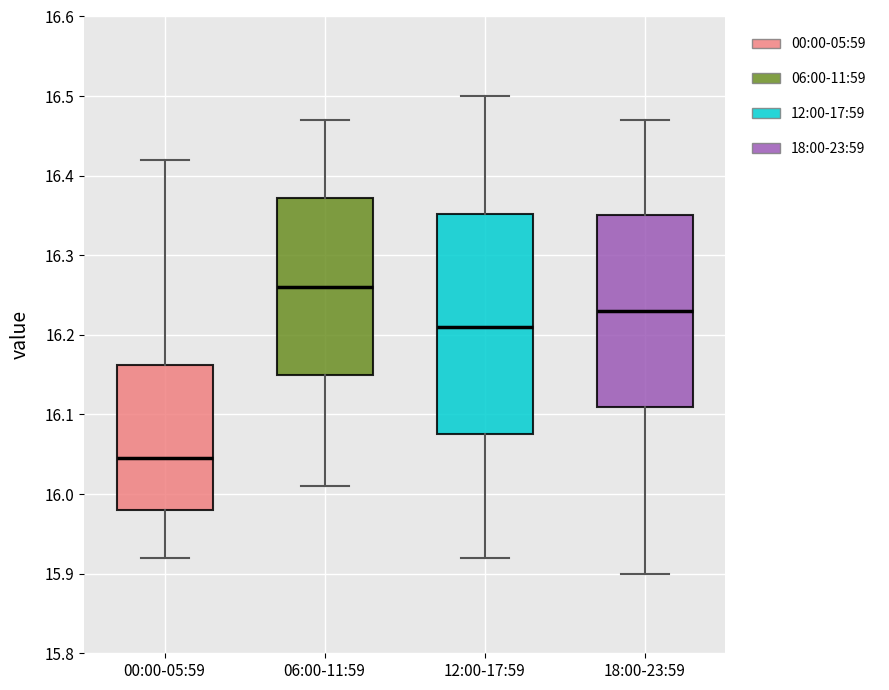

Reading left to right, transcribe this box plot: for each box, give where its median line is, the range the box spans, and where its two whiskers end, as read against the y-axis. The values are not printed on the chart, so give them approximately, as read against the axis.

00:00-05:59: median 16.05, box 15.98 to 16.16, whiskers 15.92 to 16.42
06:00-11:59: median 16.26, box 16.15 to 16.37, whiskers 16.01 to 16.47
12:00-17:59: median 16.21, box 16.08 to 16.35, whiskers 15.92 to 16.50
18:00-23:59: median 16.23, box 16.11 to 16.35, whiskers 15.90 to 16.47